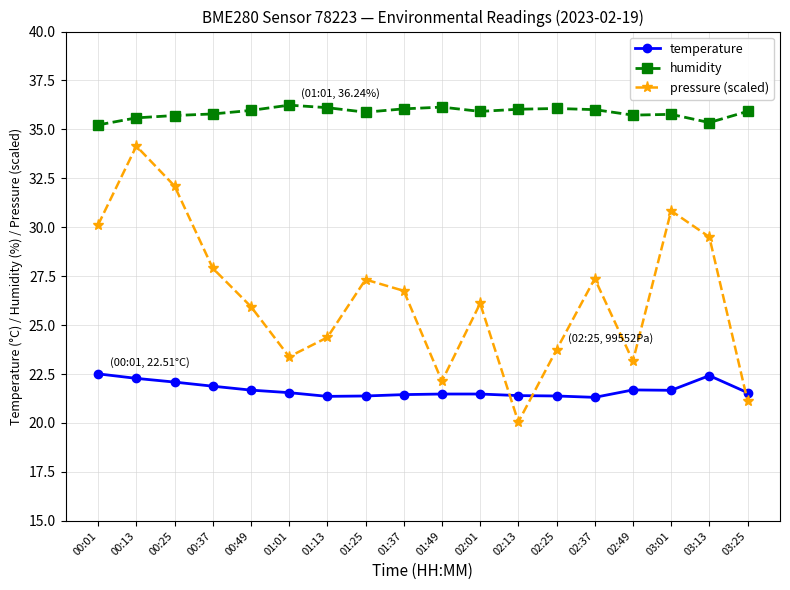

Which series has the widest spread of values?

pressure (scaled)